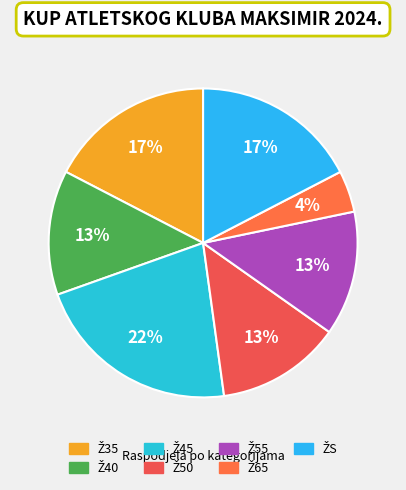

Is it true that Ž55 is 13% of the pie?

True